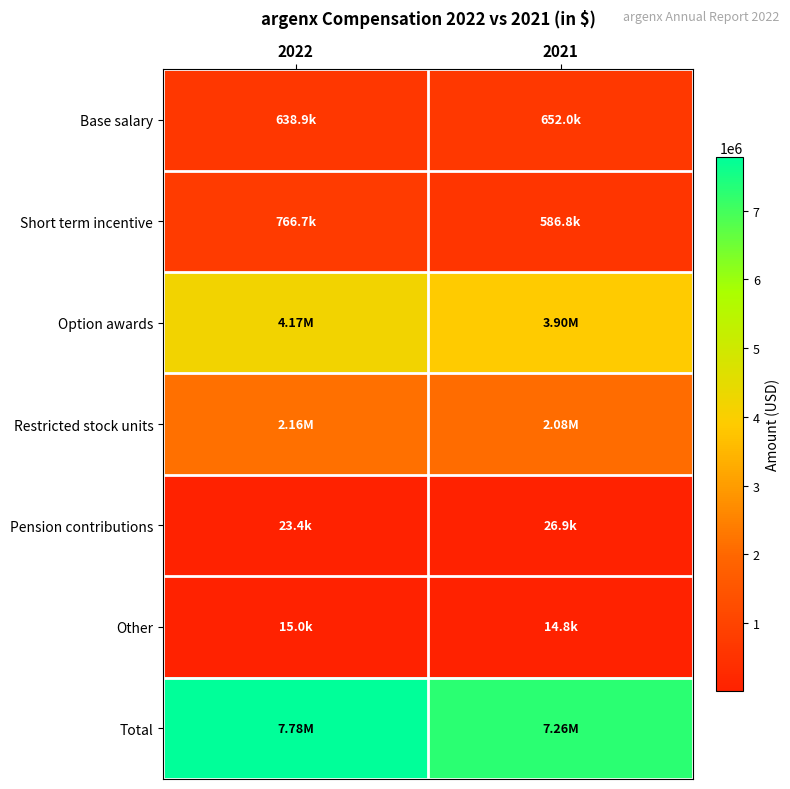

How many categories are shown in the chart?

2